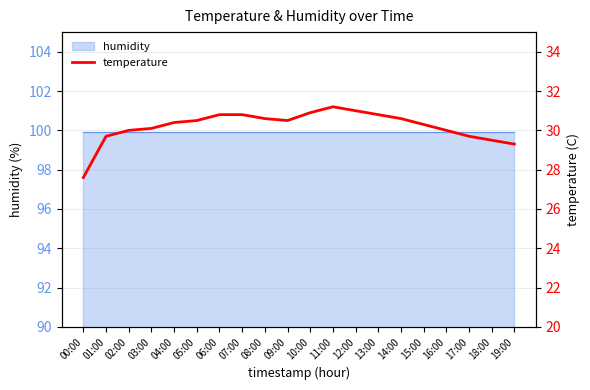

What is the average value?

30.2